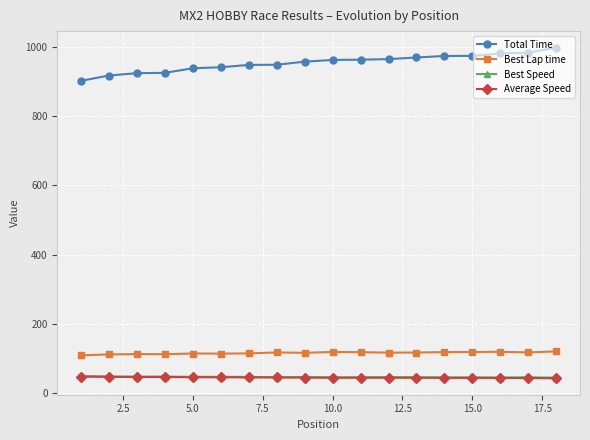

Which series has the widest spread of values?

Total Time